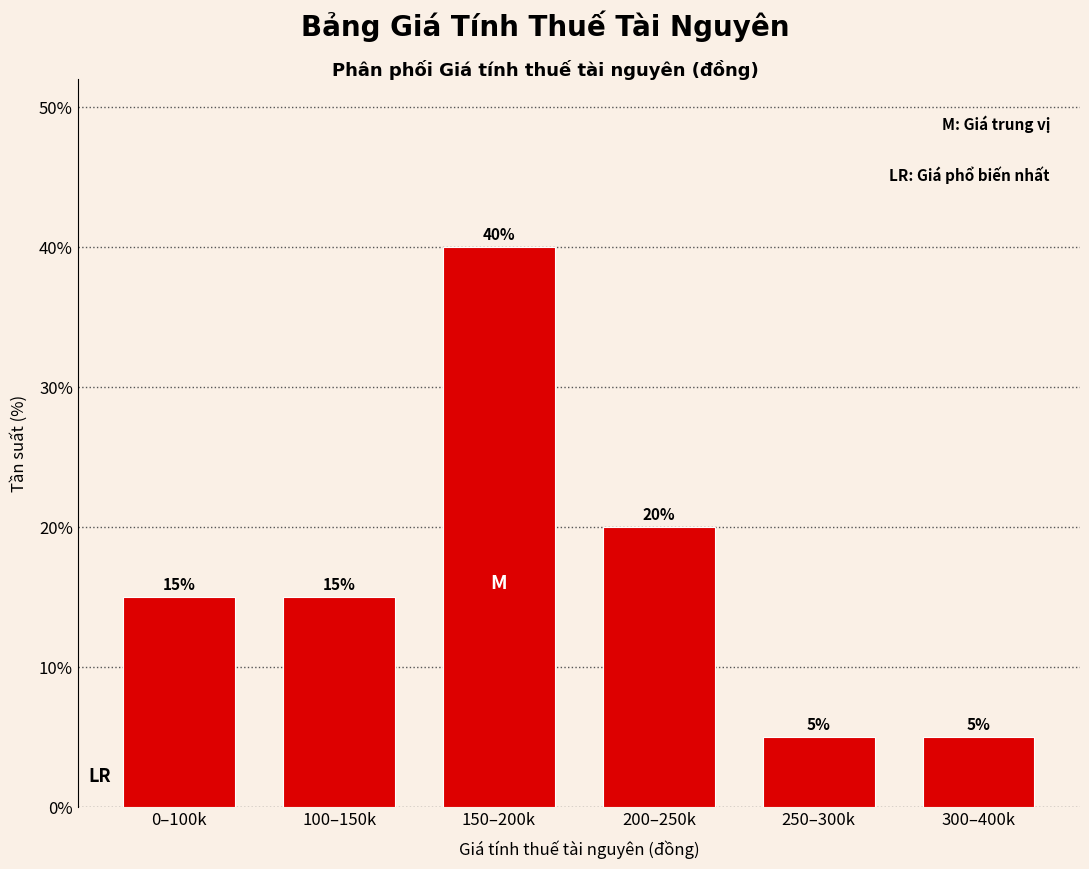

Reading left to right, transcribe all the data shown in this chart.

15	15	40	20	5	5